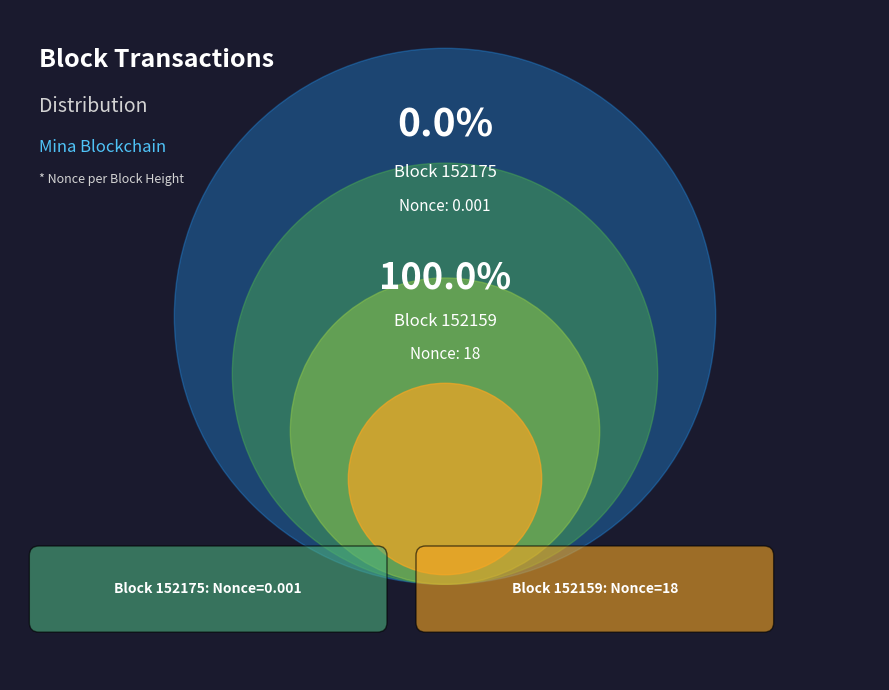

To the nearest percent, what is the difference between the largest and smallest slice percentages?

100%